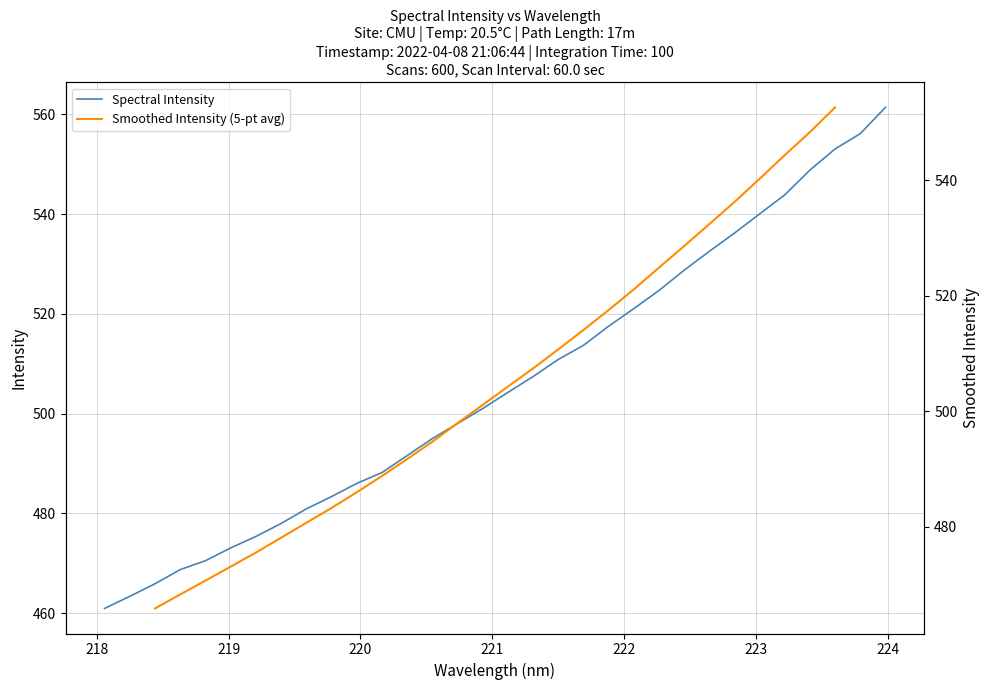

Is it true that the value at 218.6332 is 468.7?

True